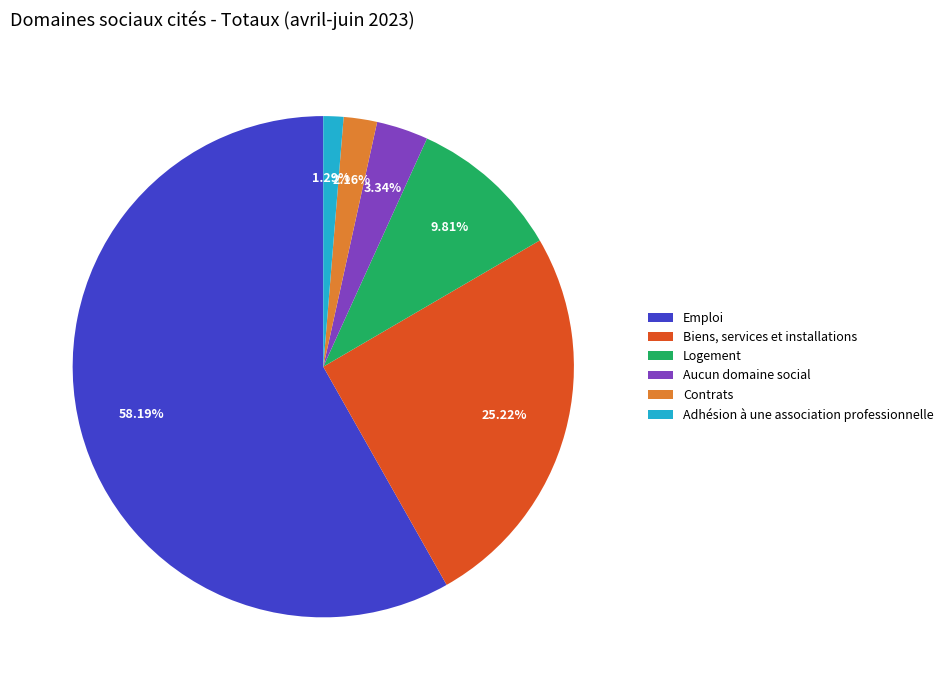

The Logement slice represents 10% of the pie. True or false?

True